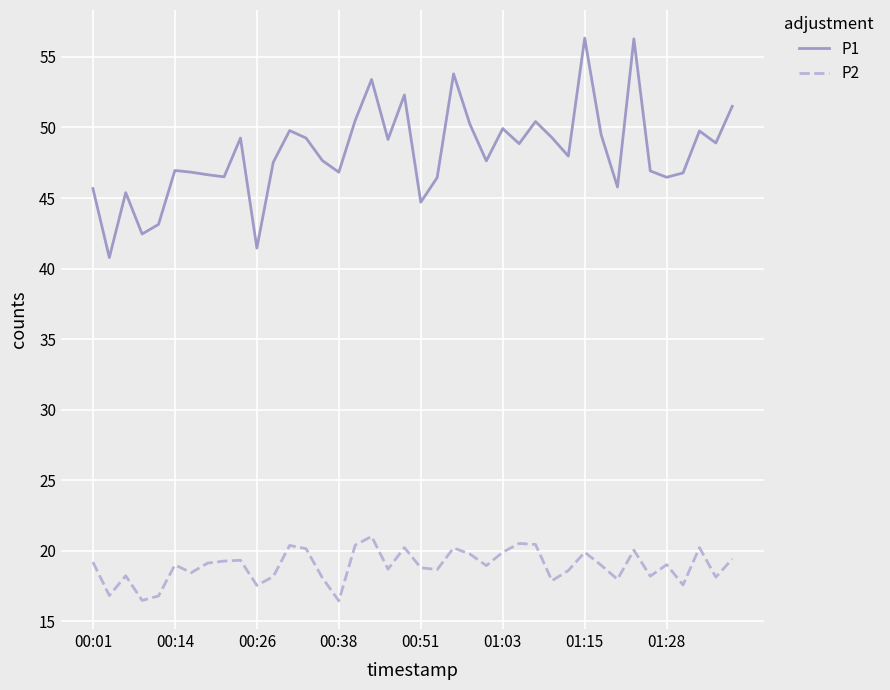

True or false: P2 has more than 1 interior local peaks.

True